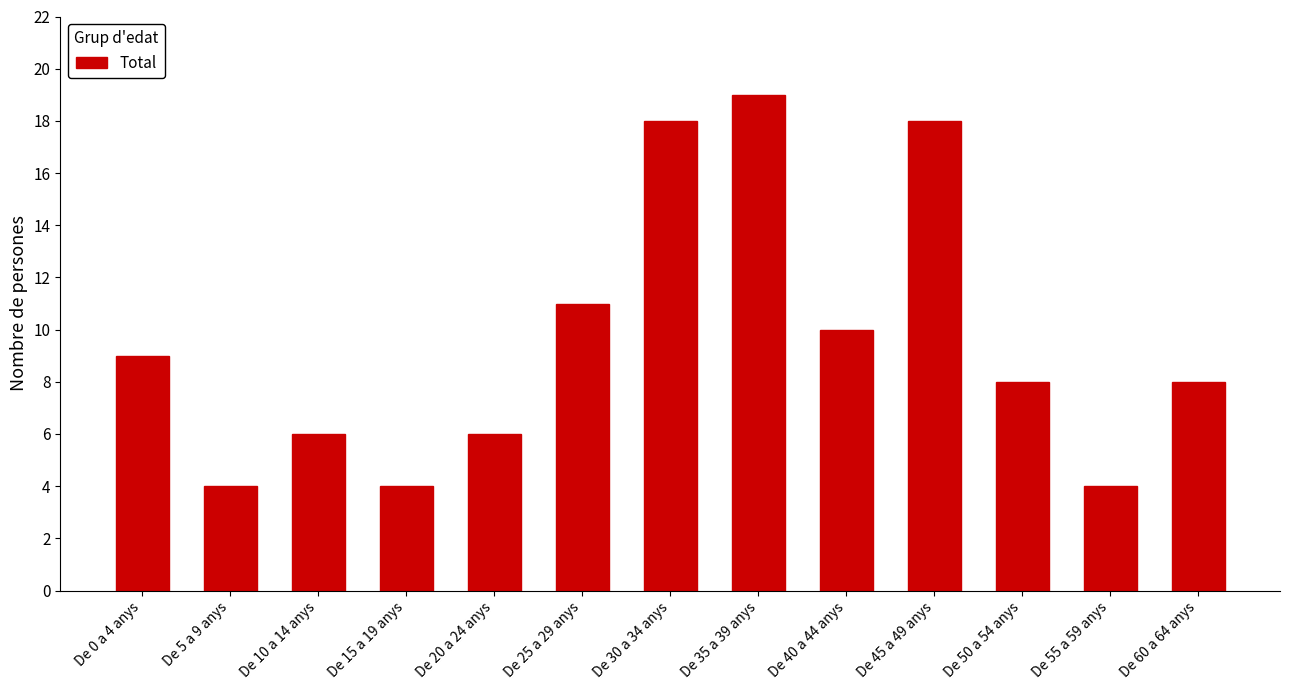

At which category does the chart reach its peak across all series?

De 35 a 39 anys